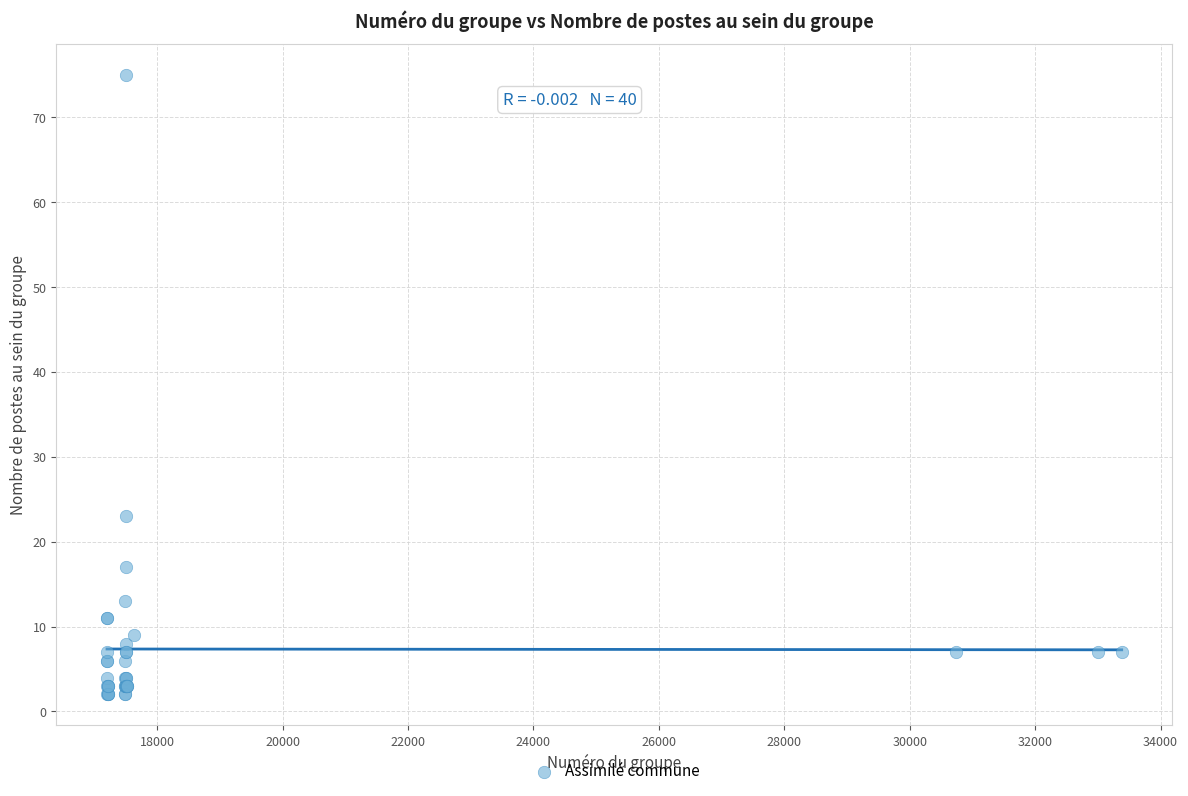

What Y value in the scatter plot is closest to 38?

23